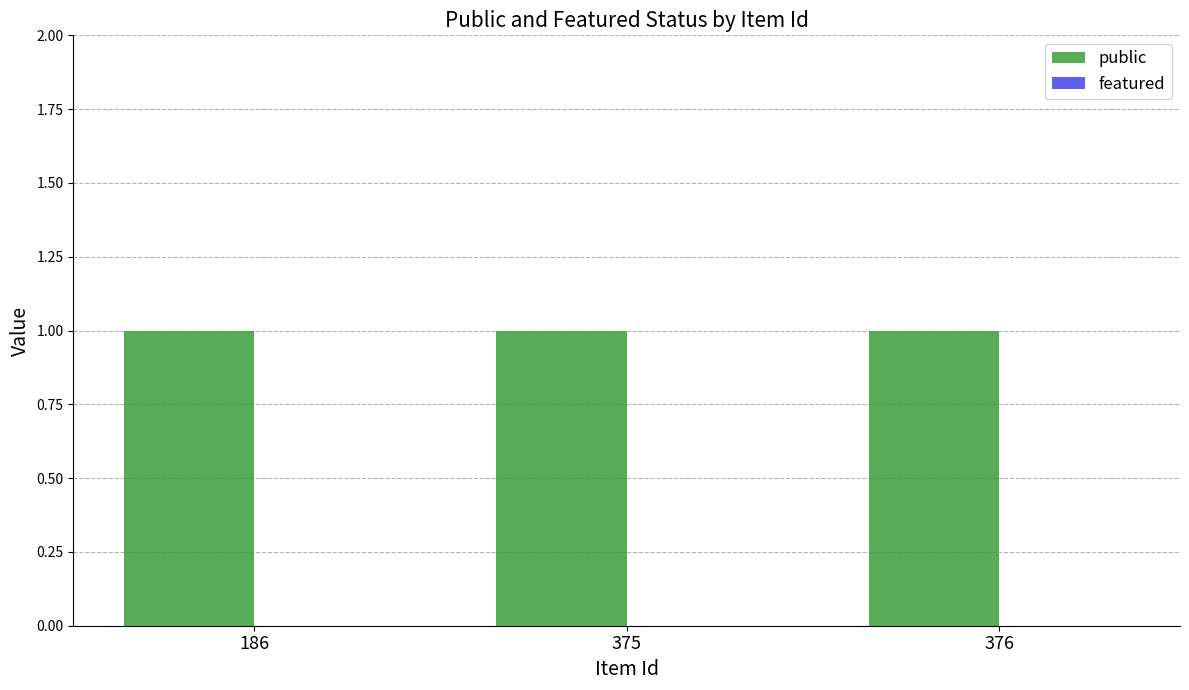

What value does the public series have at 186?

1